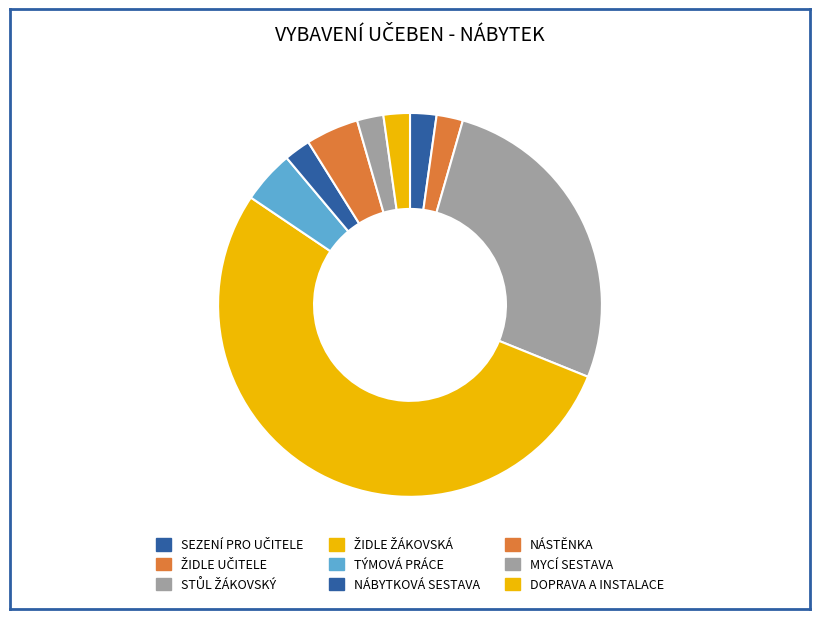

Is there a majority slice in this chart?

Yes